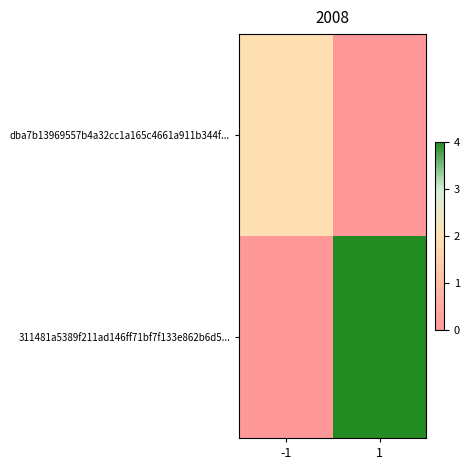

Between -1 and 1, which series saw the biggest shift?

311481a5389f211ad146ff71bf7f133e862b6d5...